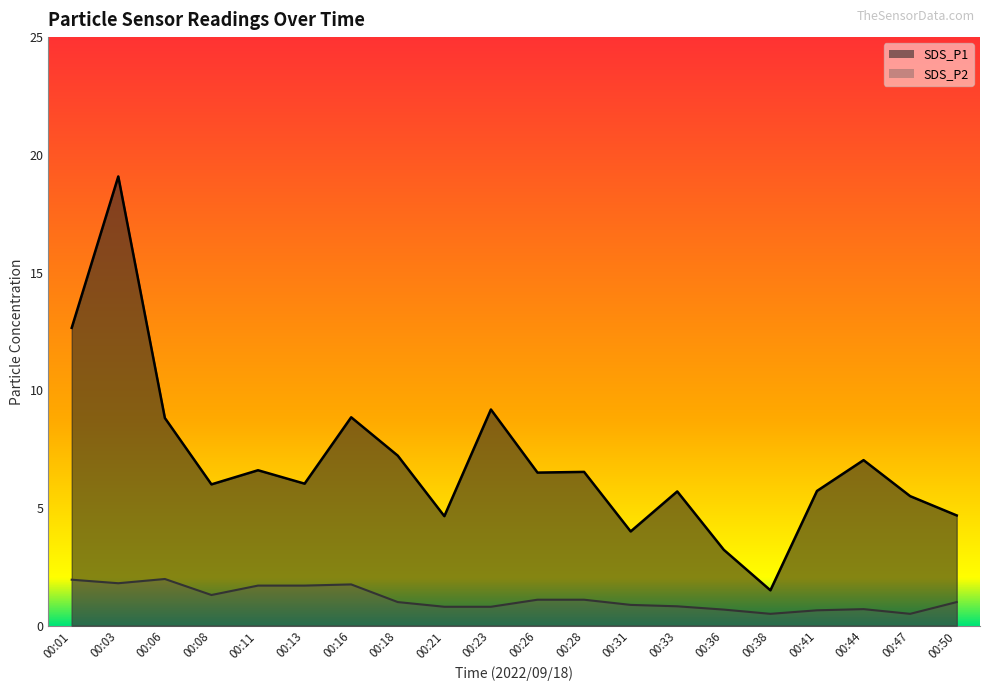

Count the number of categories in the chart.

20